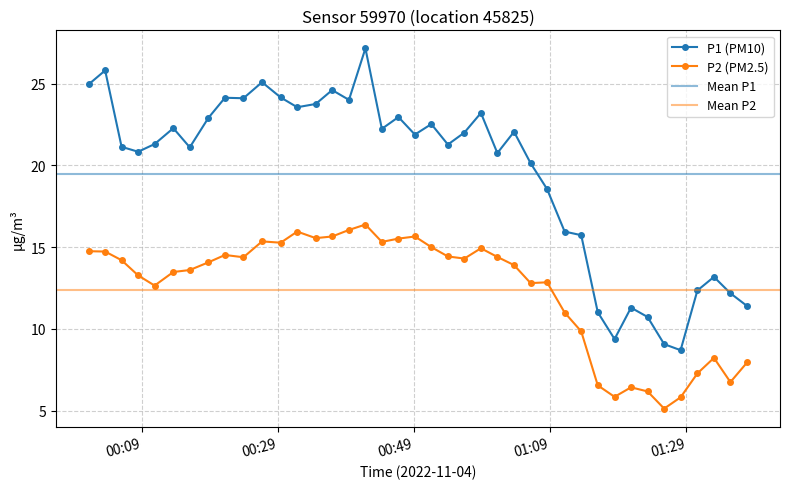

True or false: P2 and P1 cross at least once.

False